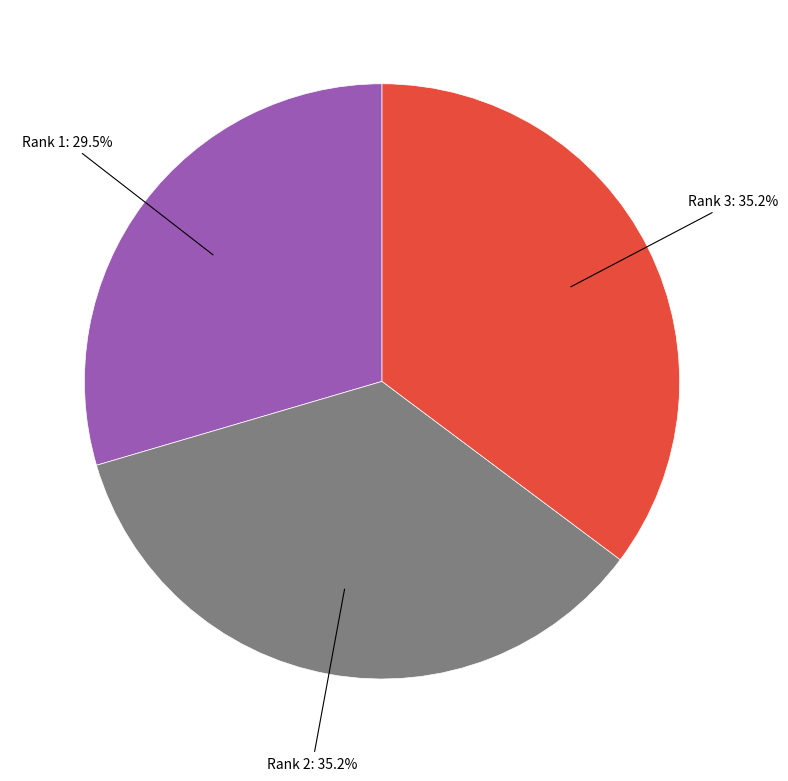

Which category has the smallest portion of the pie?

Rank 1